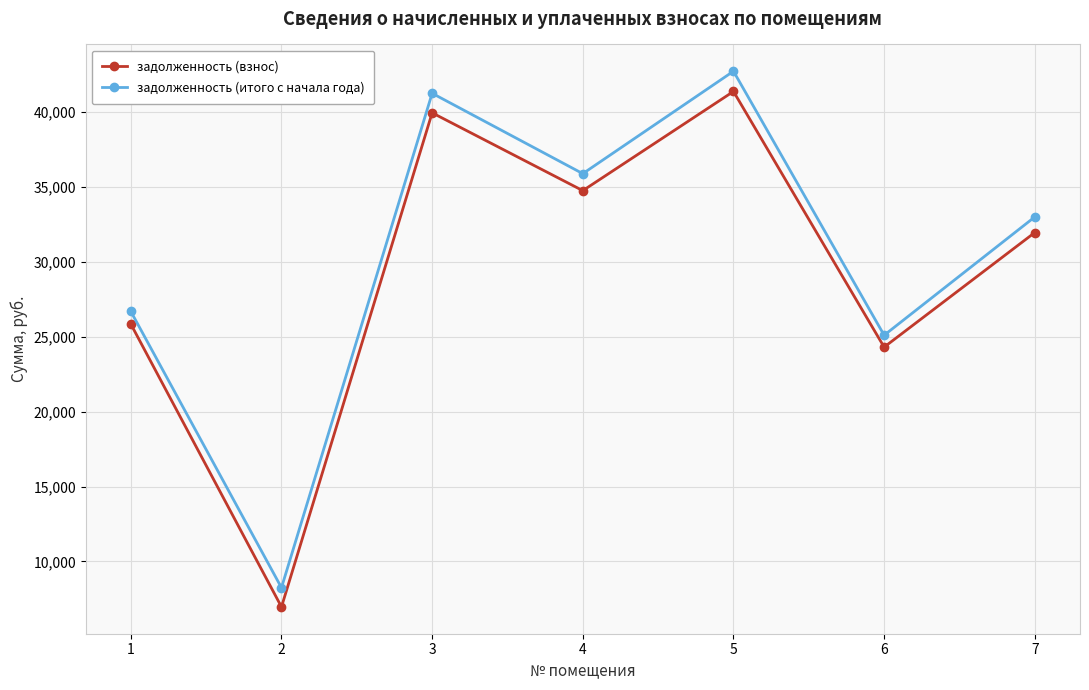

Reading left to right, extract all data points from this chart.

задолженность (взнос): 25837.3	6967.0	39925.2	34735.1	41351.2	24297.2	31940.2
задолженность (итого с начала года): 26679.9	8248.5	41227.2	35867.8	42699.7	25089.6	32981.8